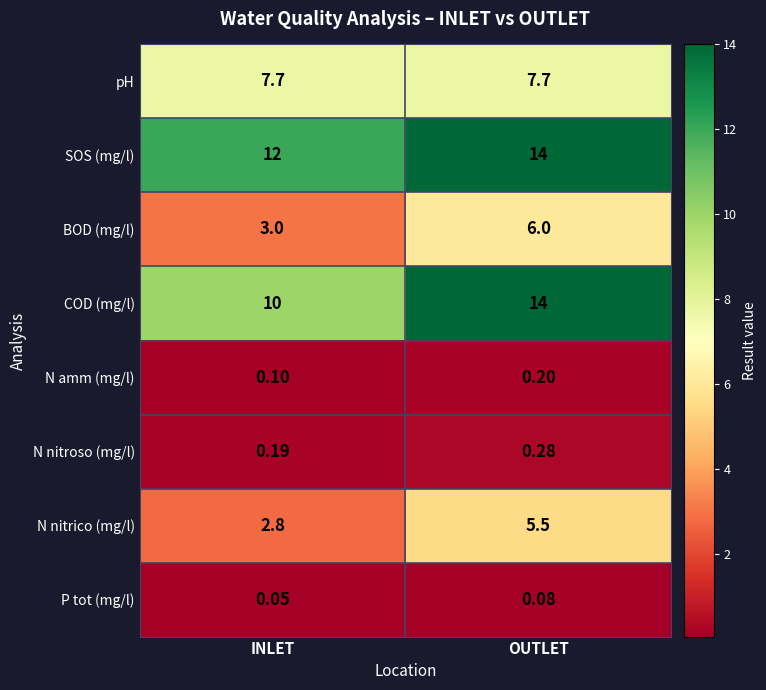

At which category is the sum across all series the highest?

OUTLET